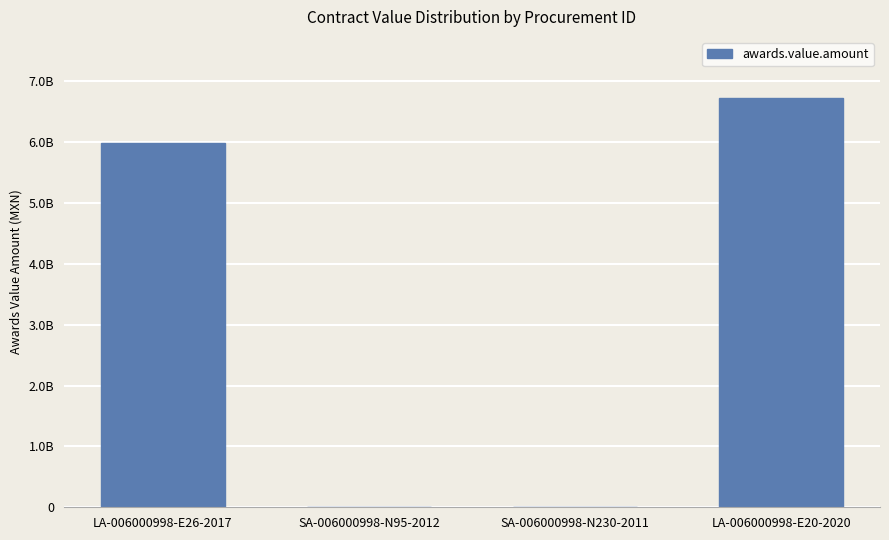

What is the approximate value at LA-006000998-E20-2020?

6723127111.0